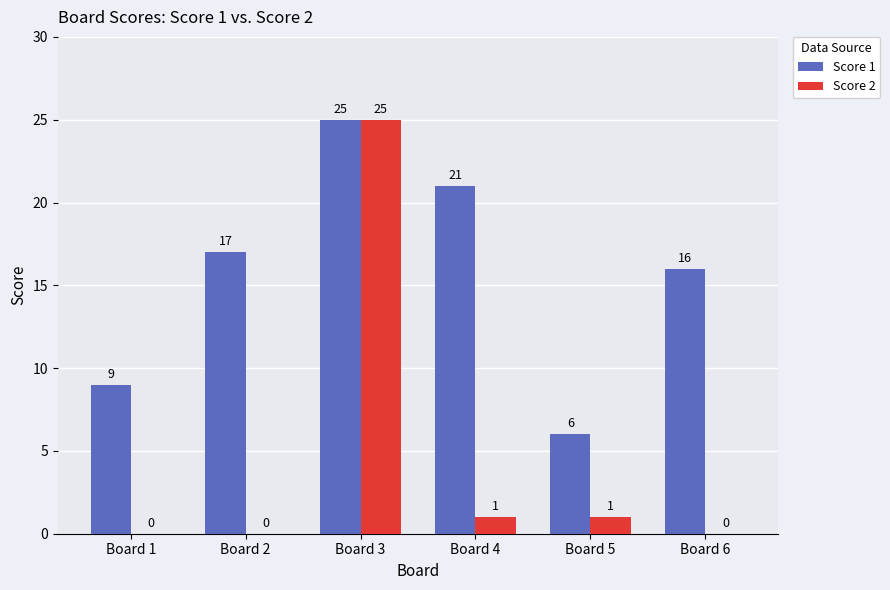

At which label does Score 1 reach its peak?

Board 3